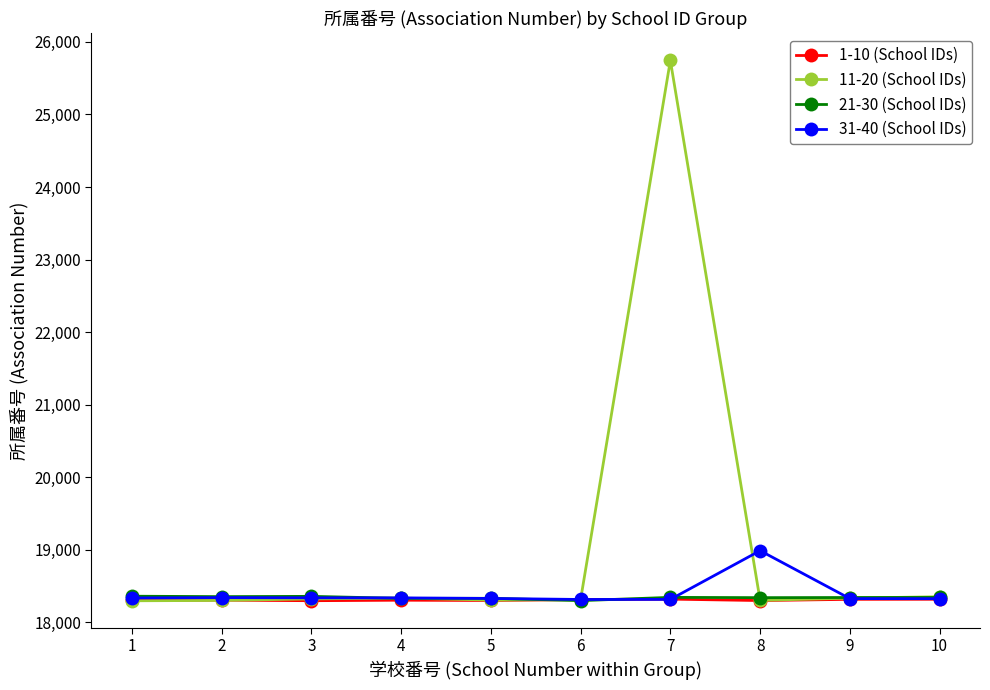

True or false: 1-10 (School IDs) has more than 0 interior local peaks.

True